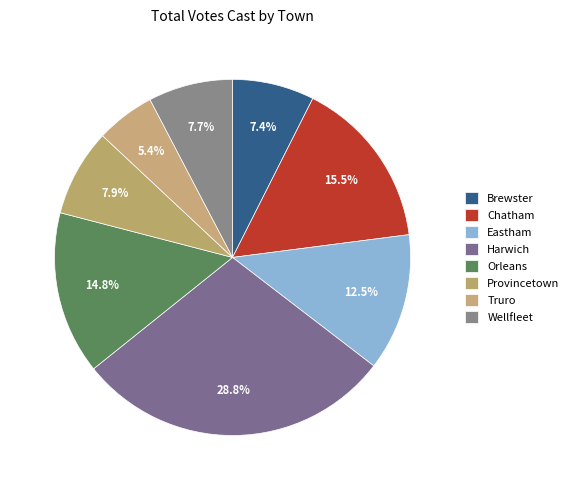

Rank the categories by value from highest to lowest.

Harwich, Chatham, Orleans, Eastham, Provincetown, Wellfleet, Brewster, Truro